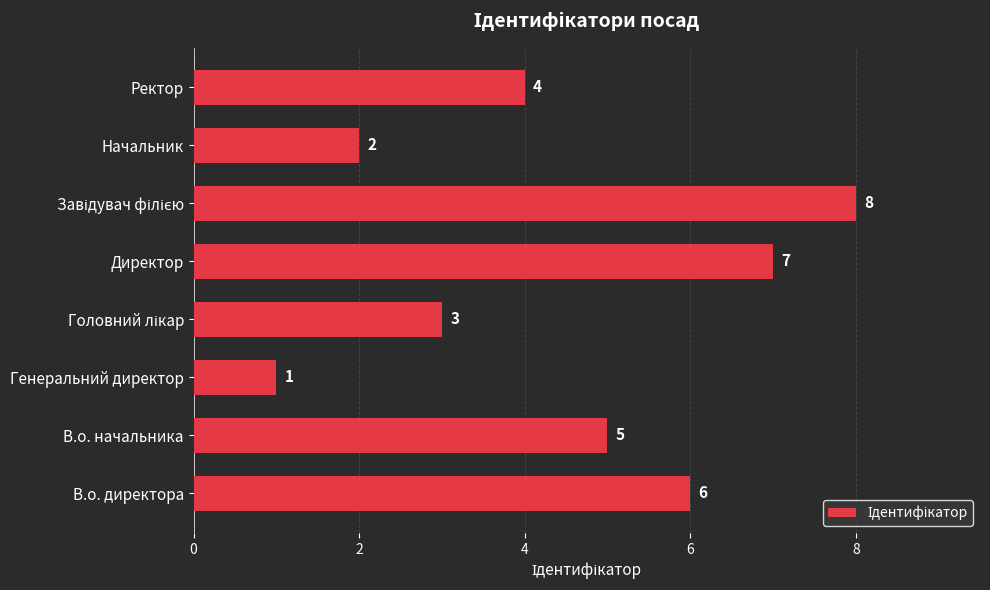

Between Ректор and Генеральний директор, which is larger?

Ректор